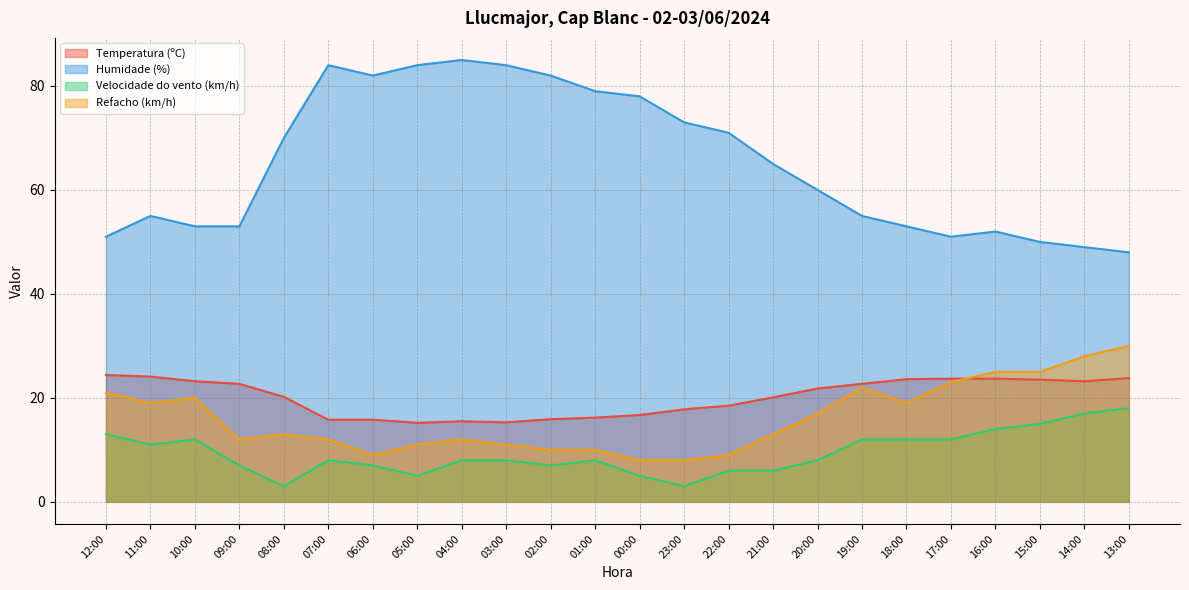

True or false: Velocidade do vento (km/h) and Temperatura (ºC) cross at least once.

False